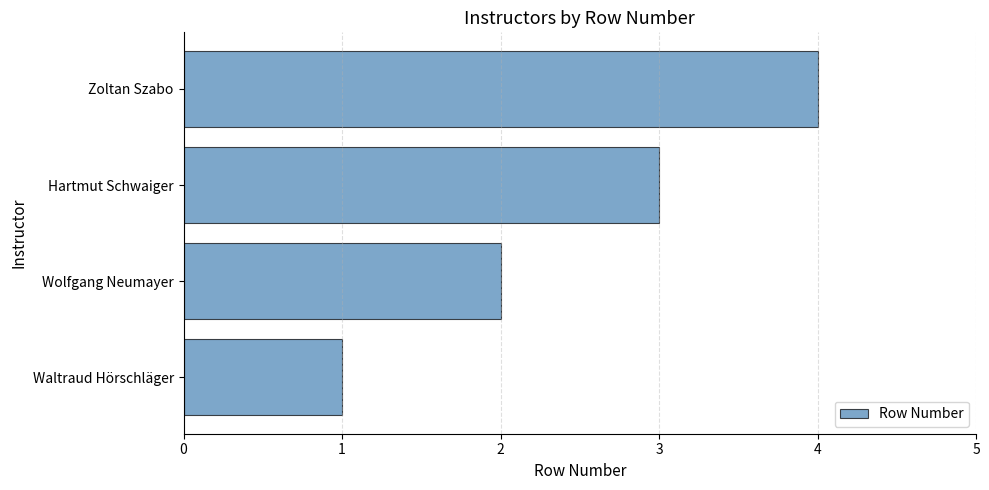

Does the chart contain any negative values?

No